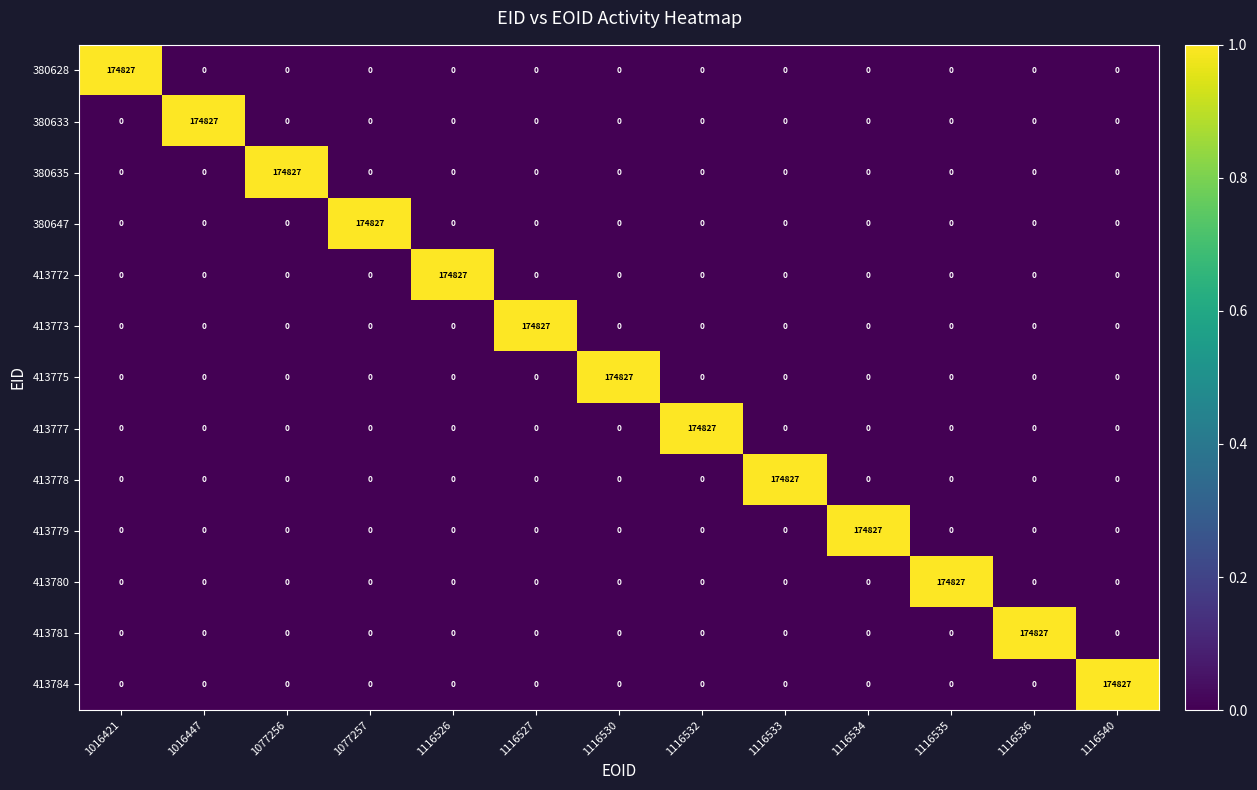

What is the sum of all 380647 values?

174827